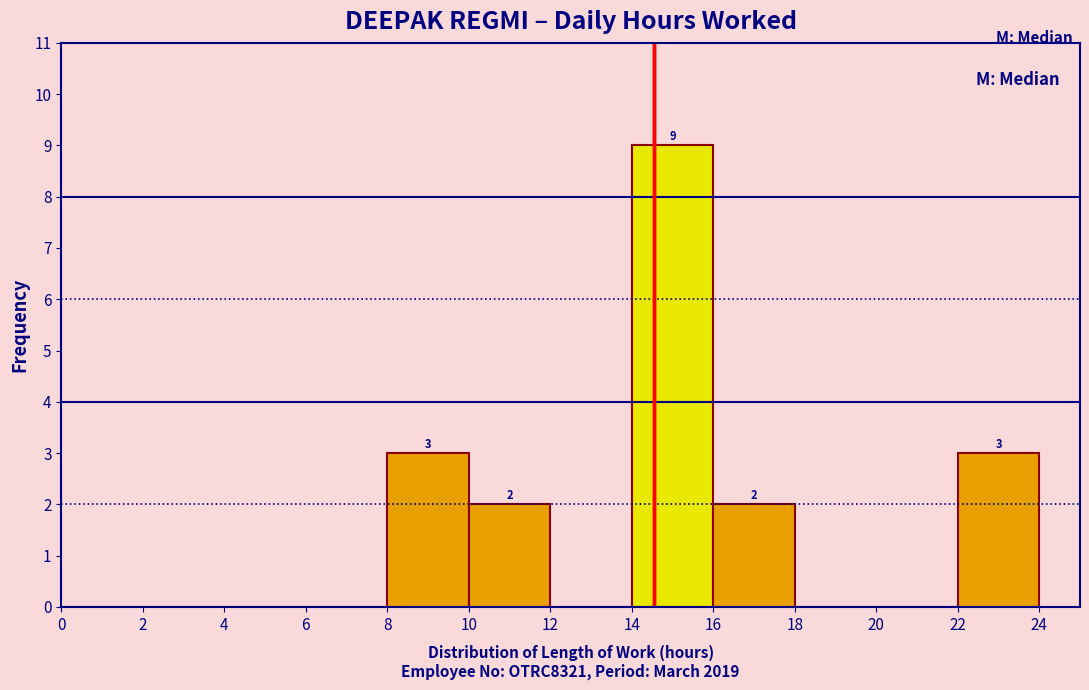

Which range on the x-axis has the tallest bar?

14 to 16